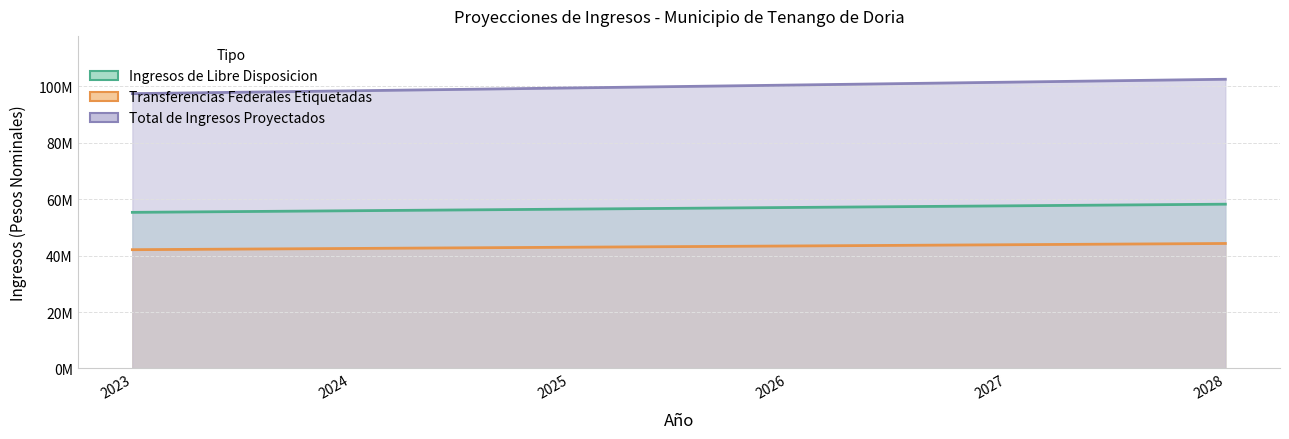

What is the average value of the Ingresos de Libre Disposicion series?

56786392.8